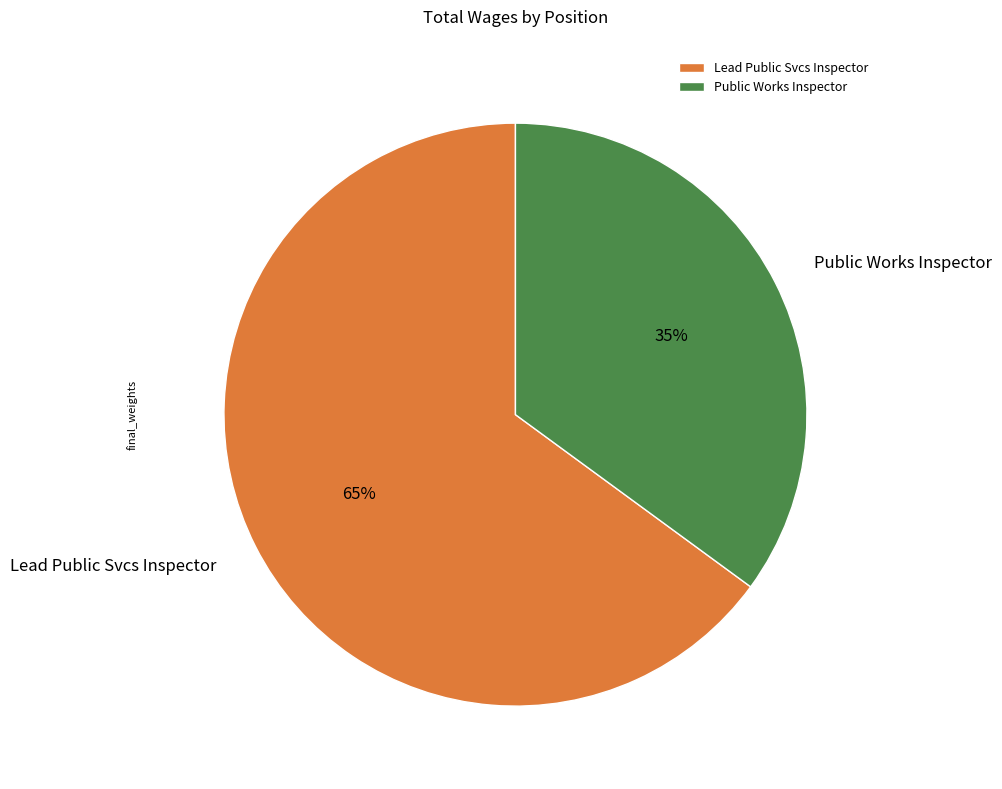

To the nearest percent, what is the average slice percentage?

50%